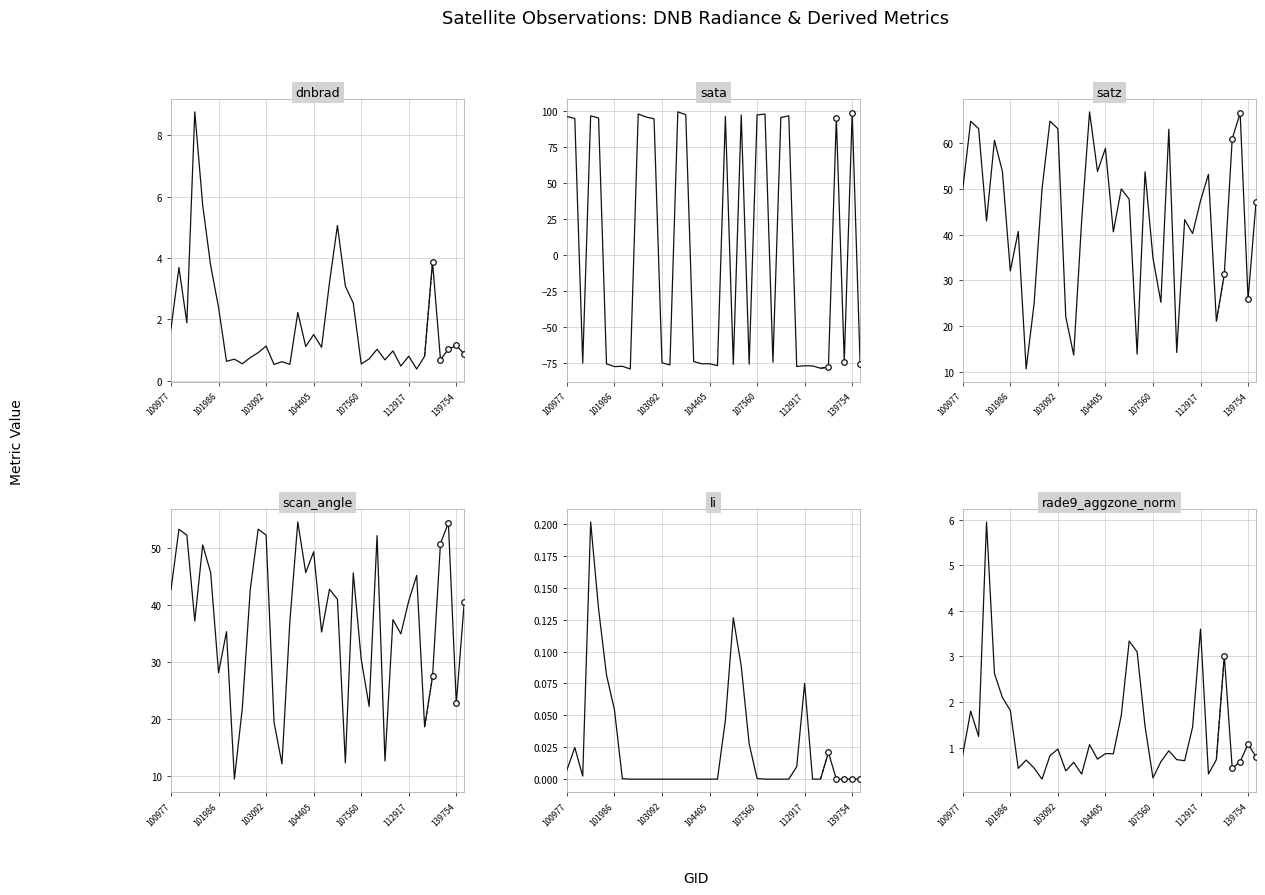

The rade9_aggzone_norm series shows 0.4 at 31. True or false?

True